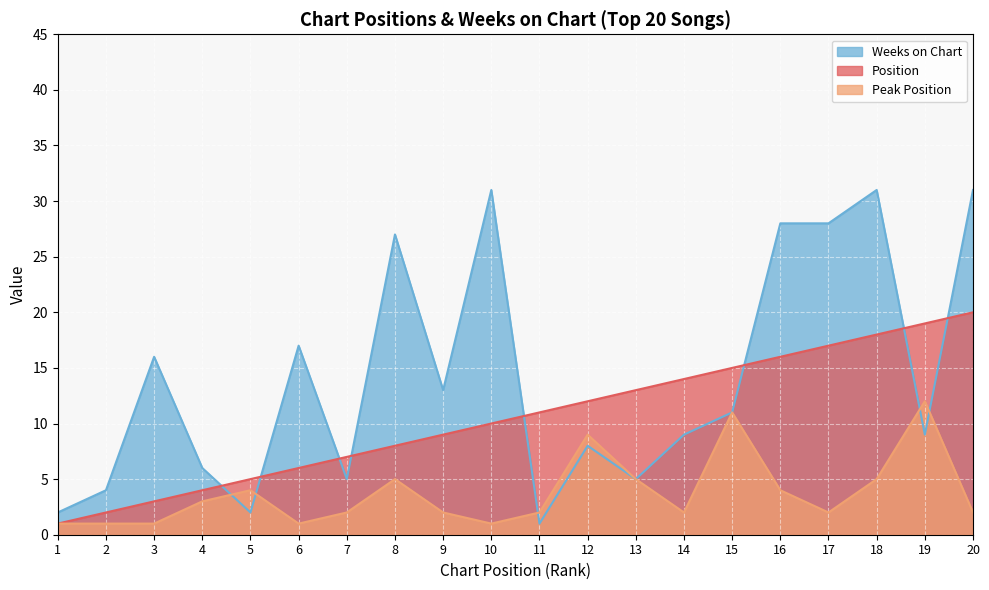

Does the chart display data point markers on the line(s)?

No